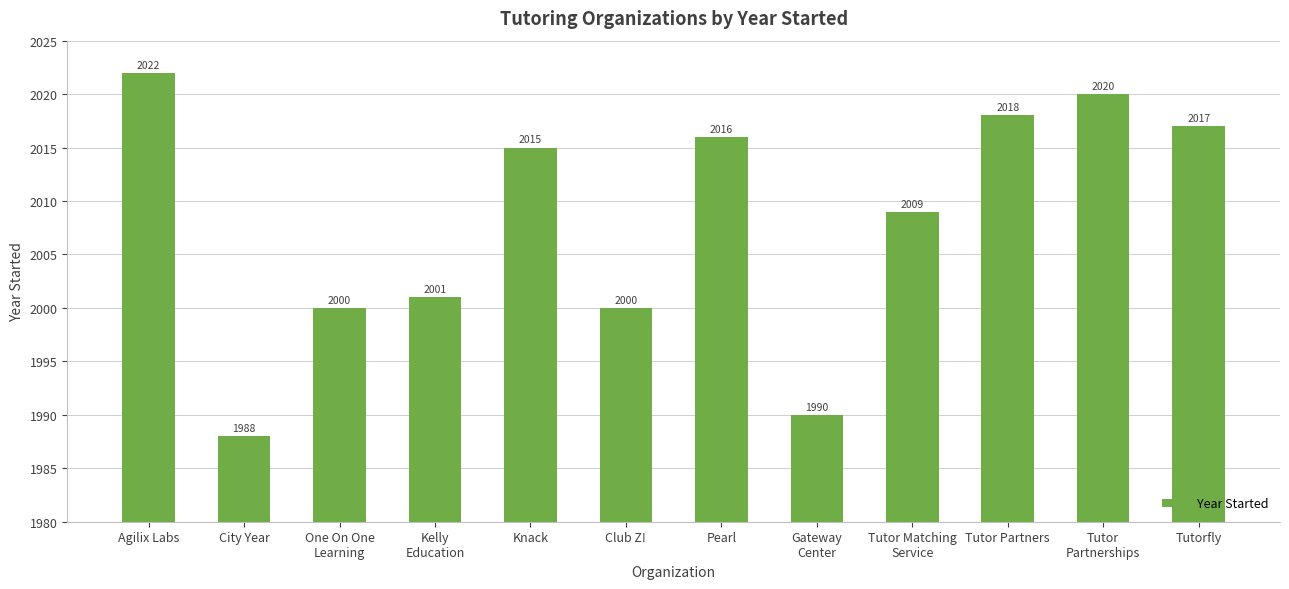

How many bars are there in total?

12